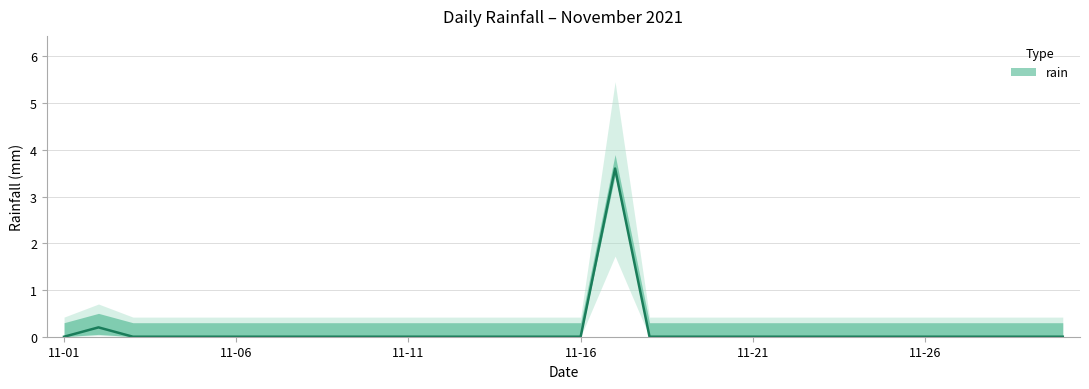

The chart shows a value of 1.8 at 2021-11-19. True or false?

False